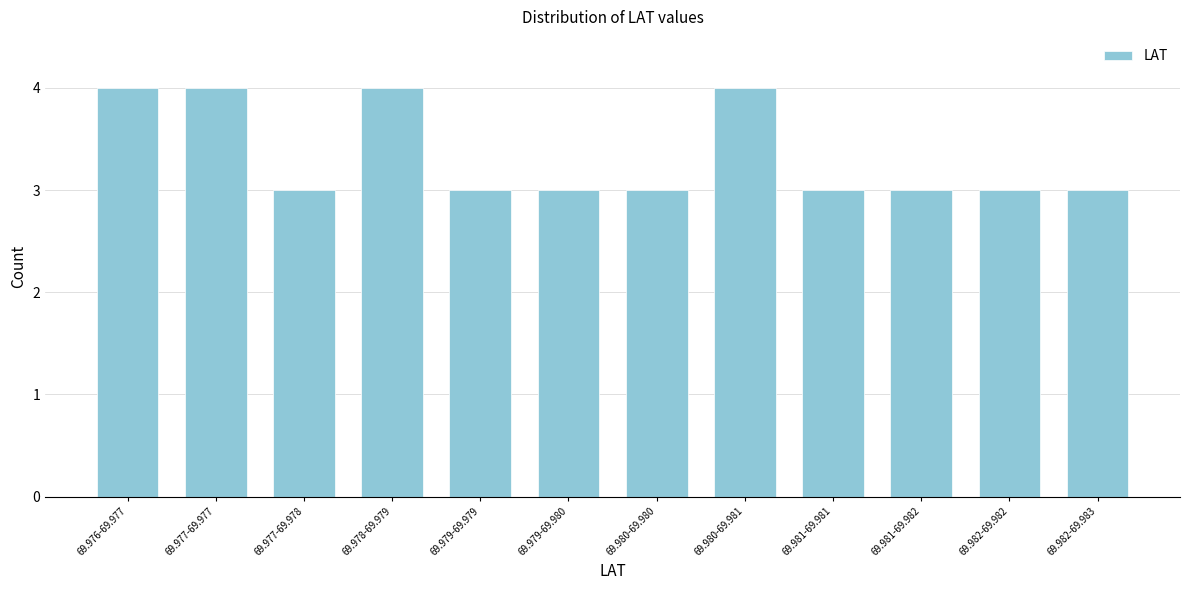

Reading left to right, extract all data points from this chart.

4	4	3	4	3	3	3	4	3	3	3	3